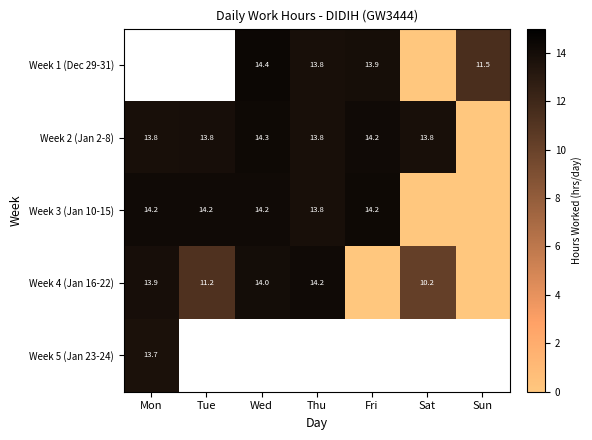

The Week 3 (Jan 10-15) series shows 5.1 at Mon. True or false?

False